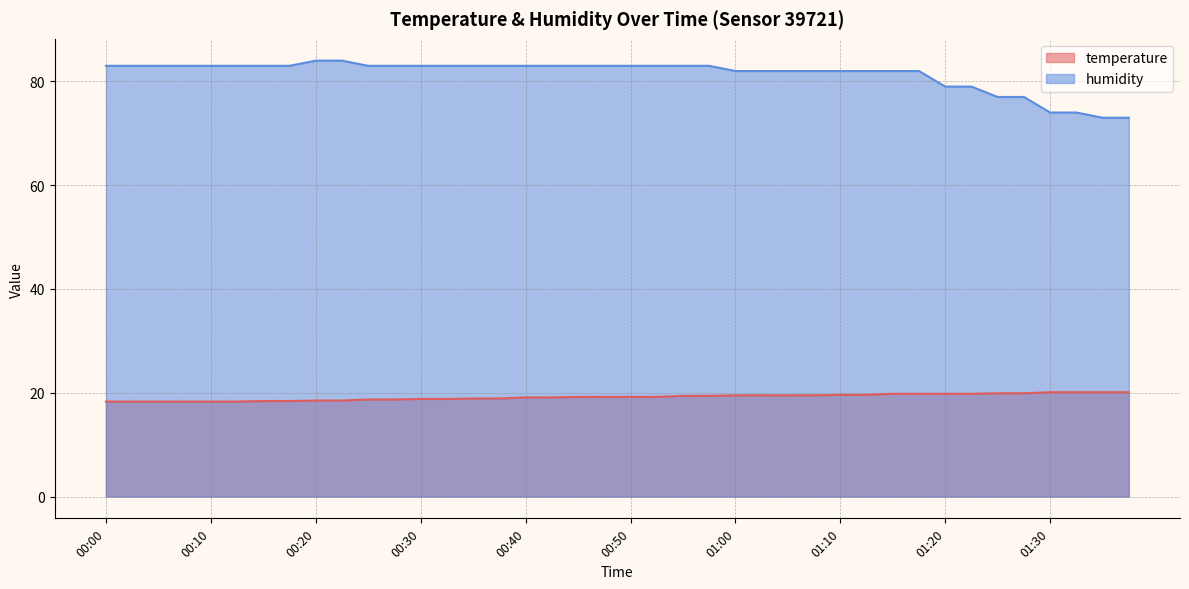

What is the difference between the highest and lowest values at 00:23?

65.5